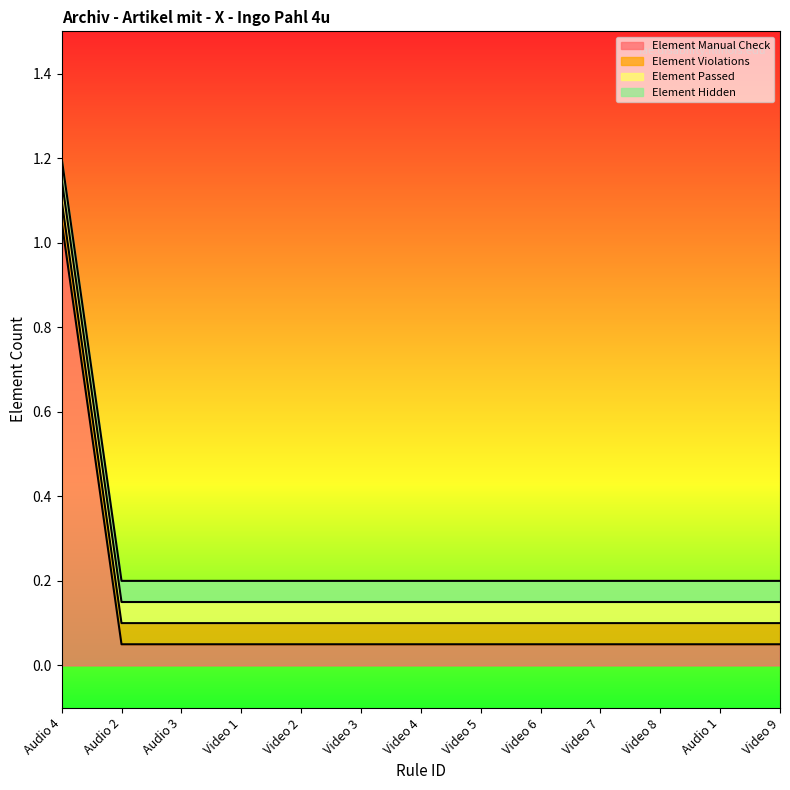

Between Audio 3 and Video 2, which series saw the biggest shift?

Element Manual Check